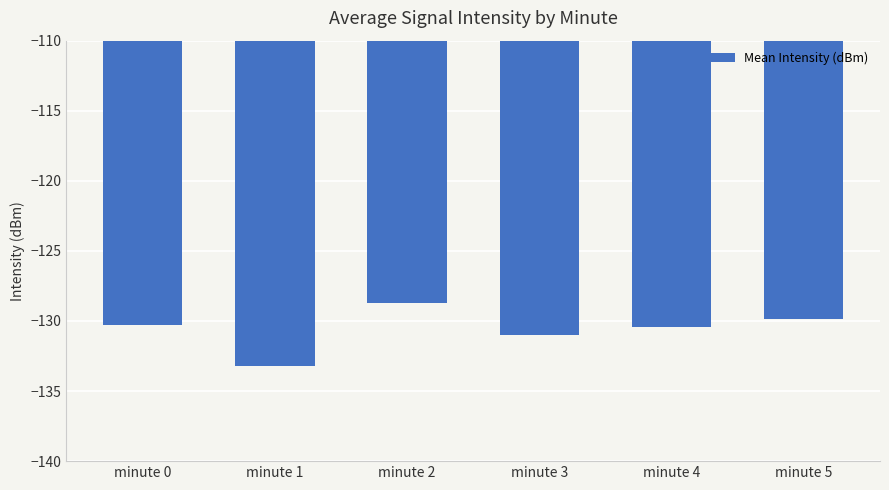

What is the difference between the second highest and minimum values?

3.3